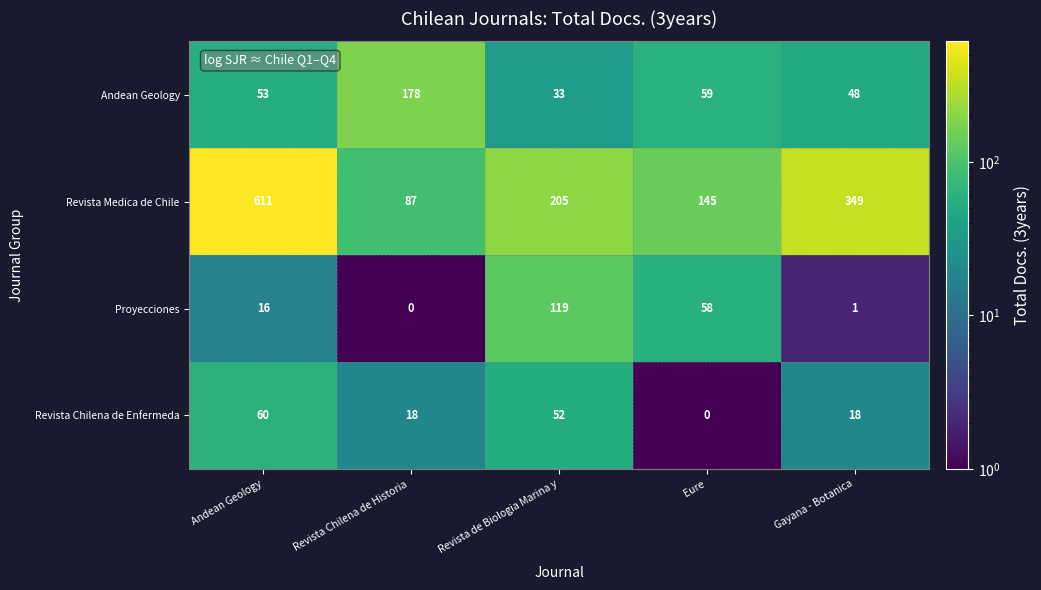

What is the total value across all series at Gayana - Botanica?

416